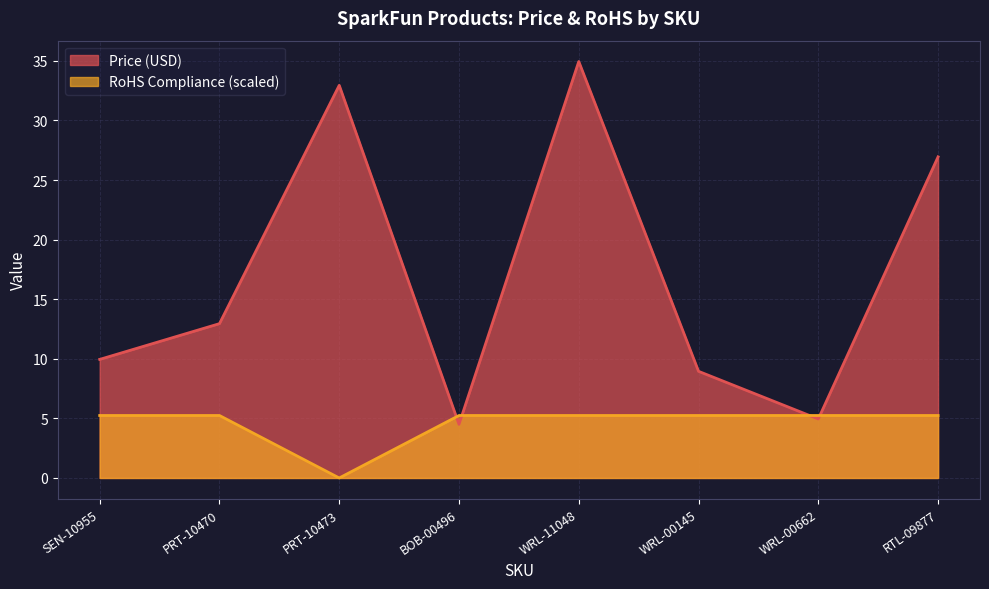

Reading left to right, extract all data points from this chart.

Price (USD): 9.9	12.9	33.0	4.5	35.0	8.9	5.0	26.9
RoHS Compliance: 5.2	5.2	0.0	5.2	5.2	5.2	5.2	5.2